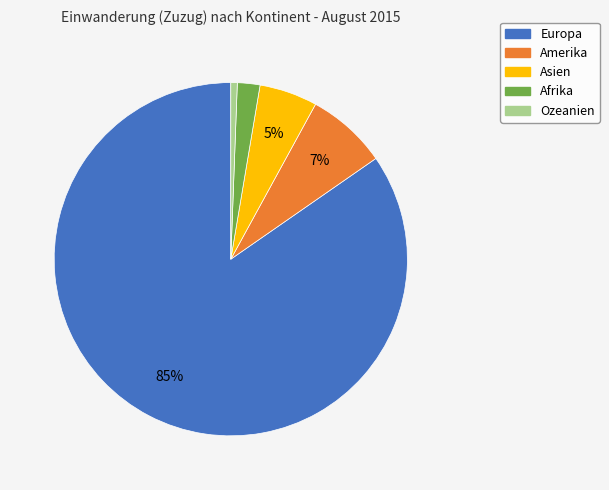

To the nearest percent, what is the difference between the largest and smallest slice percentages?

84%